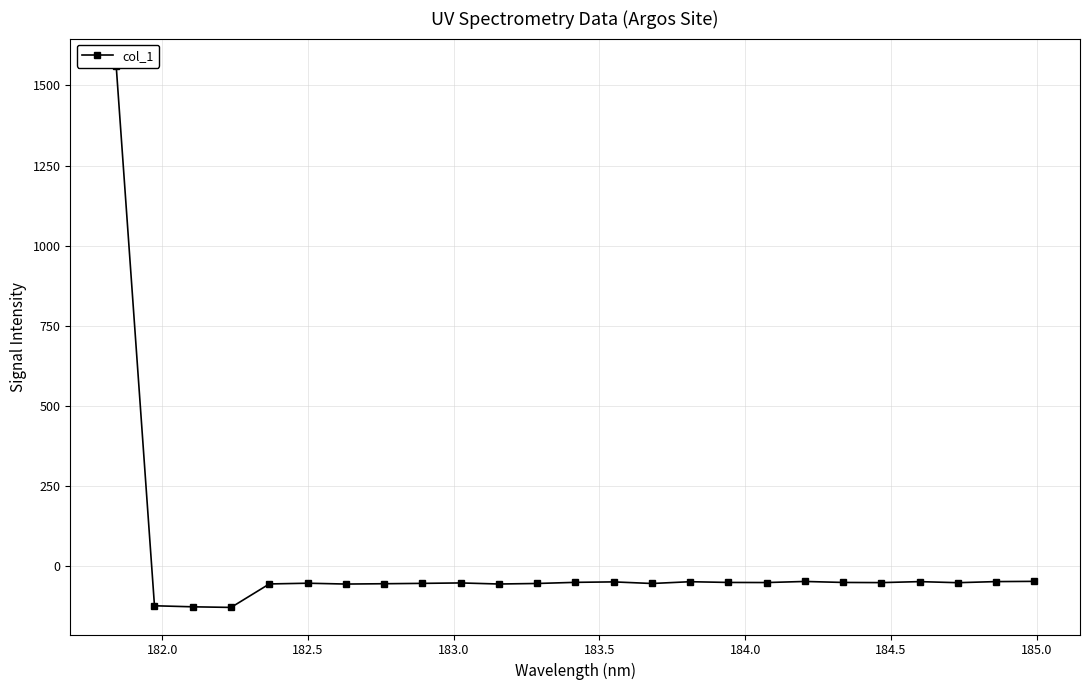

What is the maximum value shown in the chart?

1561.8